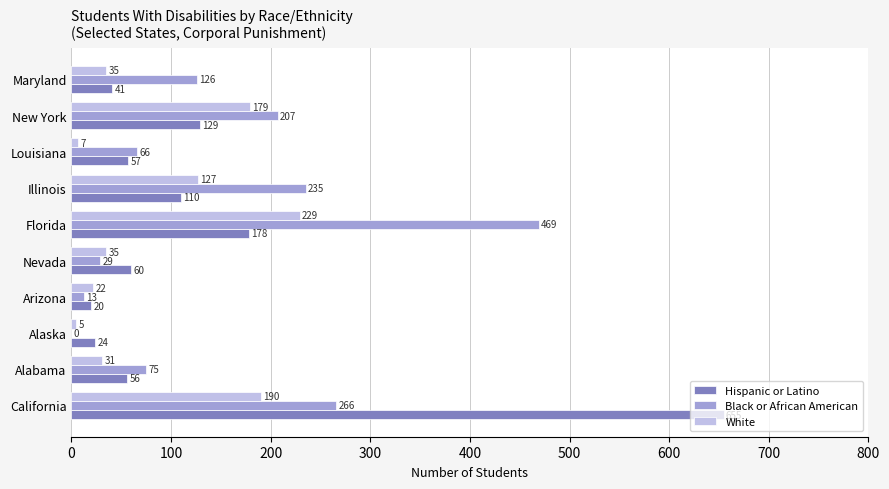

At which label is Black or African American closest to 234?

Illinois